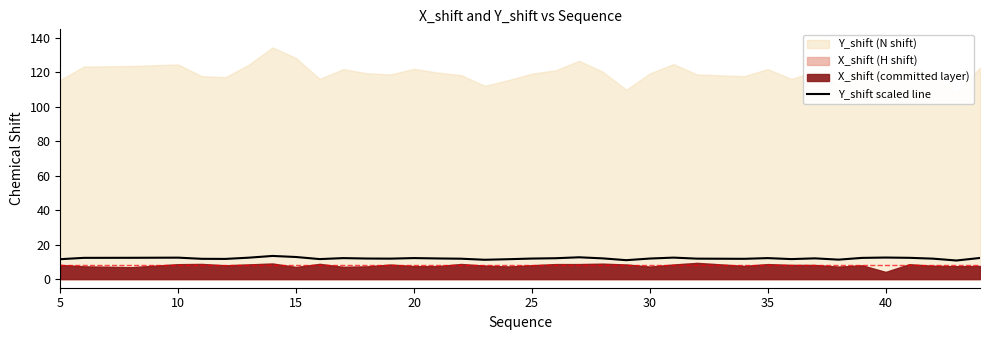

True or false: Y_shift scaled line has a value of 5.9 at 30.

False